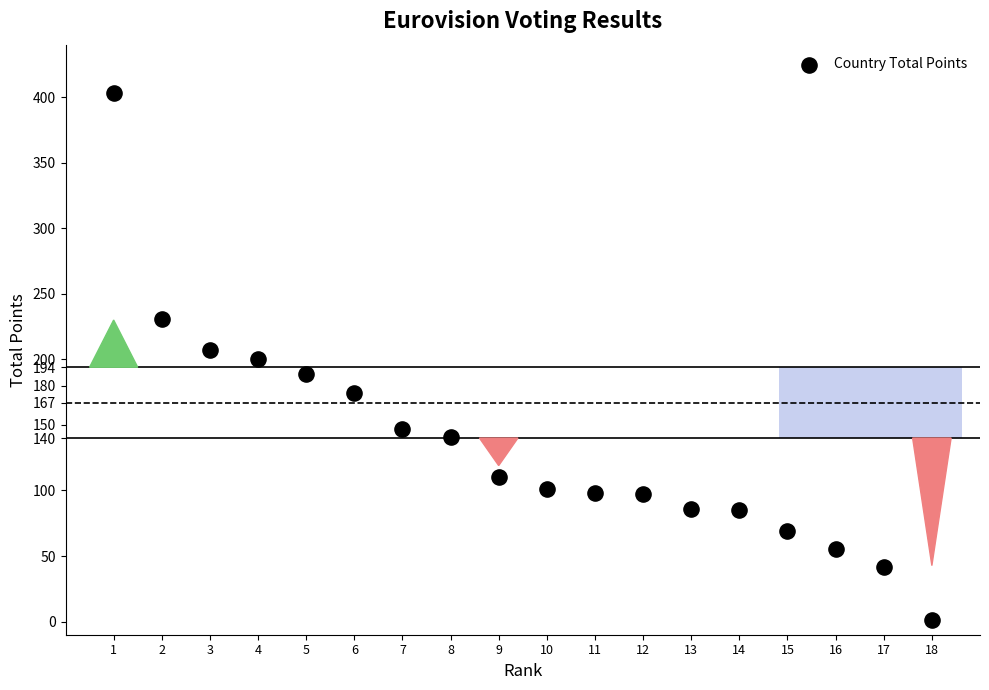

What is the range of Y values (max minus min)?

402